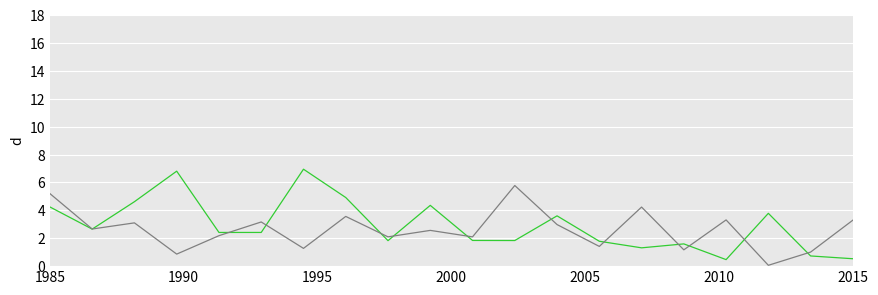

What is the maximum value shown in the chart?

6.9